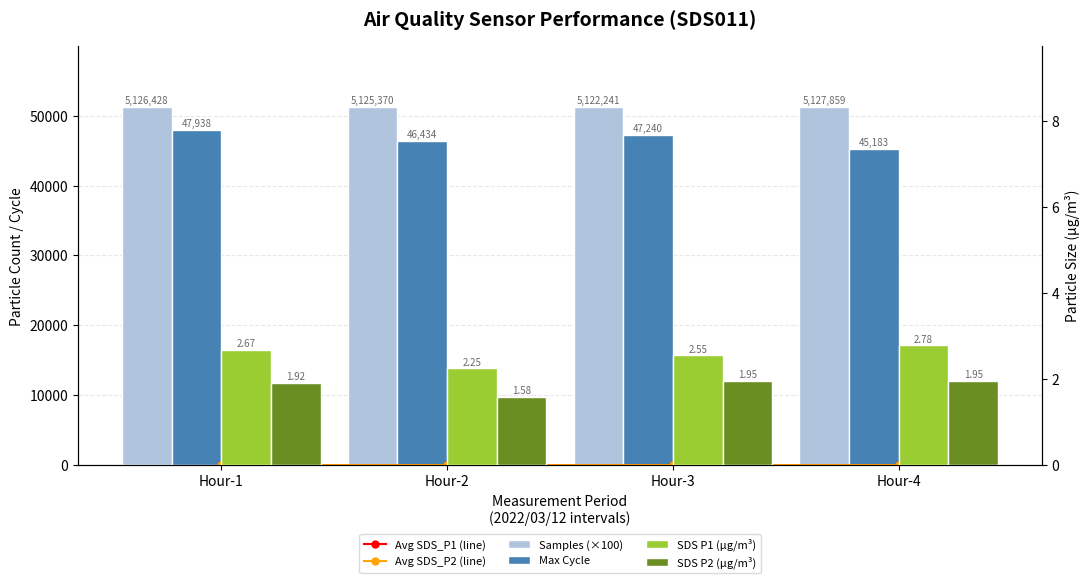

Which series has the largest total across all categories?

Samples (×100)